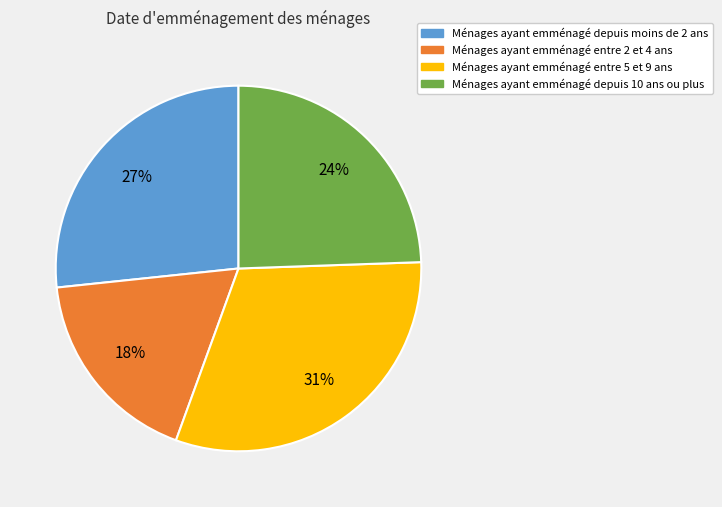

Does any single category account for the majority?

No